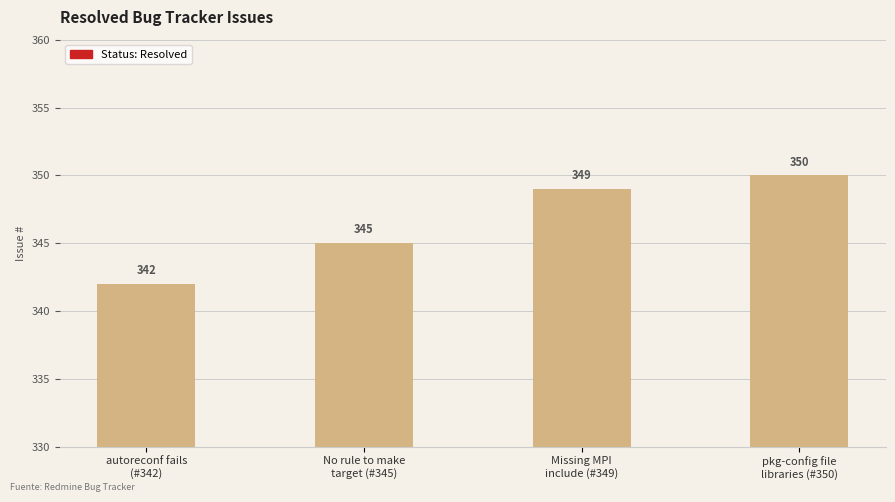

Which label corresponds to the smallest value in the chart?

autoreconf fails
(#342)